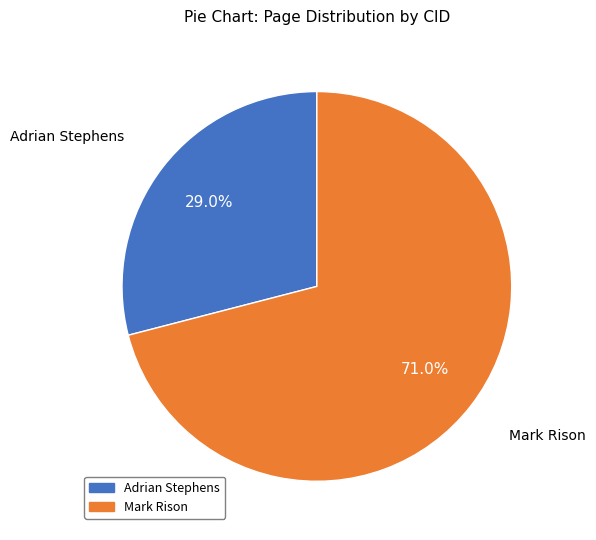

Rank the categories by value from highest to lowest.

Mark Rison, Adrian Stephens